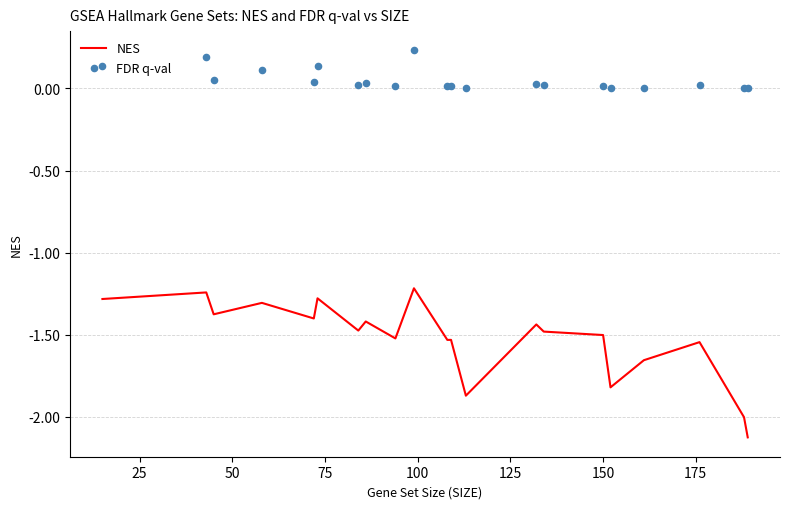

Is the value of NES at 18 greater than the value of FDR q-val at 20?

No